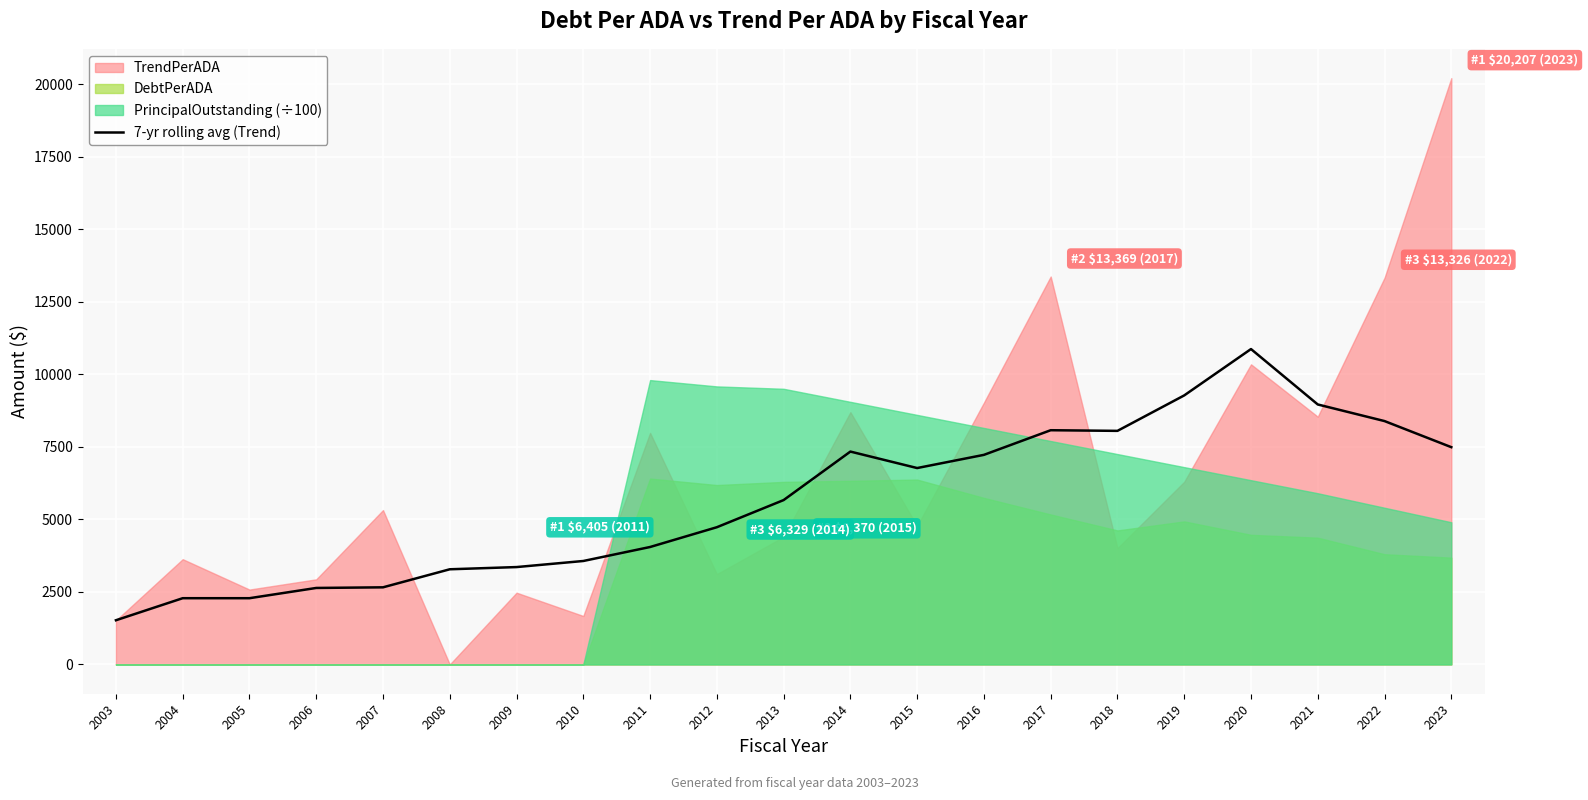

Which category has the highest value in the 7-yr rolling avg (Trend) series?

2020